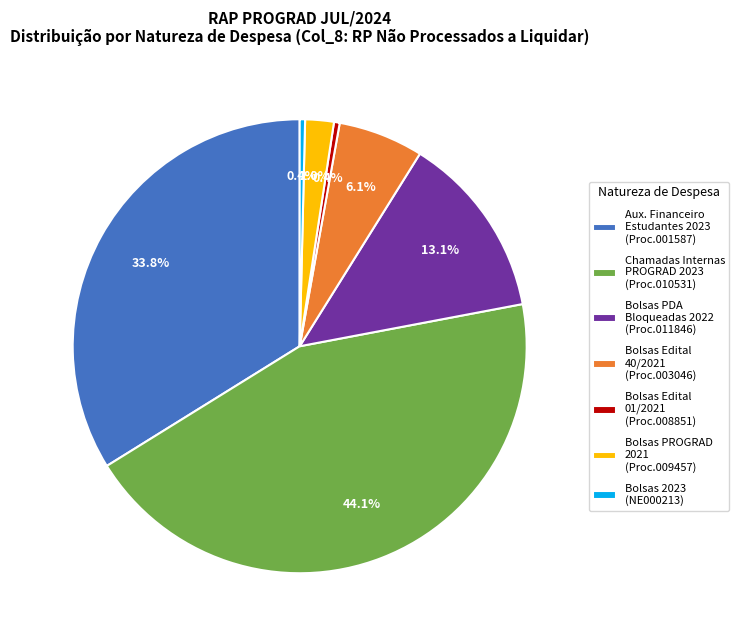

Is there a majority slice in this chart?

No